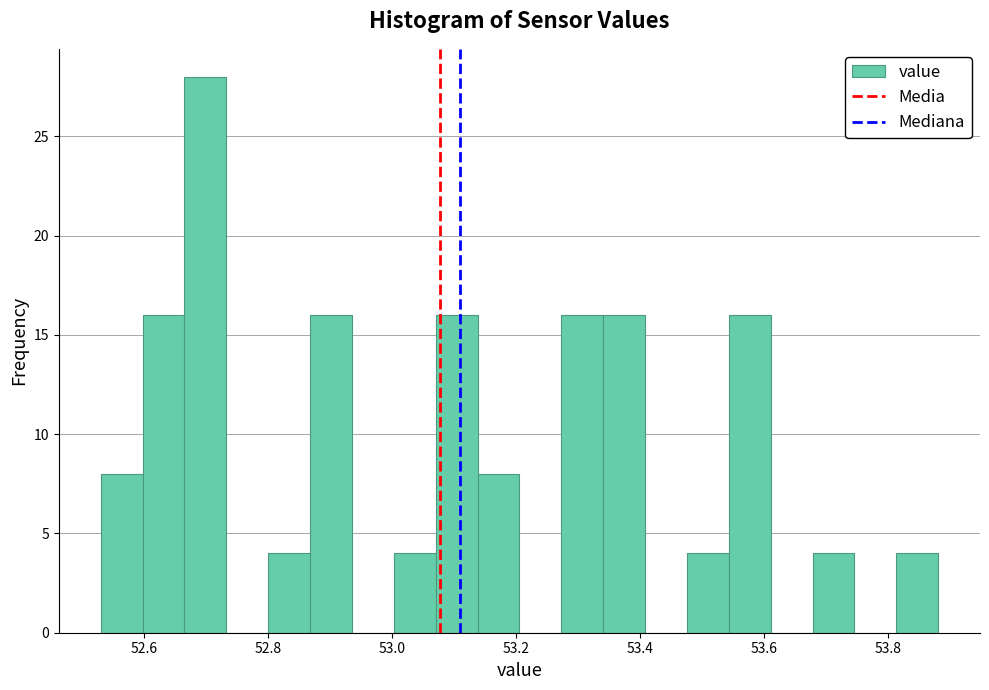

Around what value on the x-axis is the tallest bar? Give the approximate position of its centre, as read against the axis.

52.70